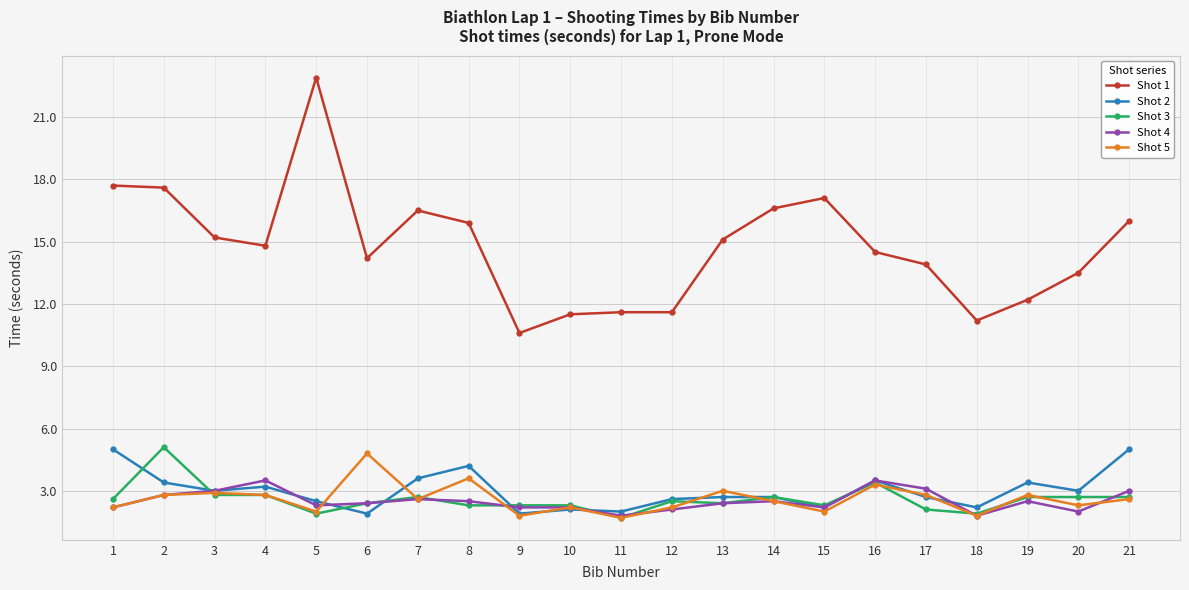

How many data points in Shot 1 are above 14?

13